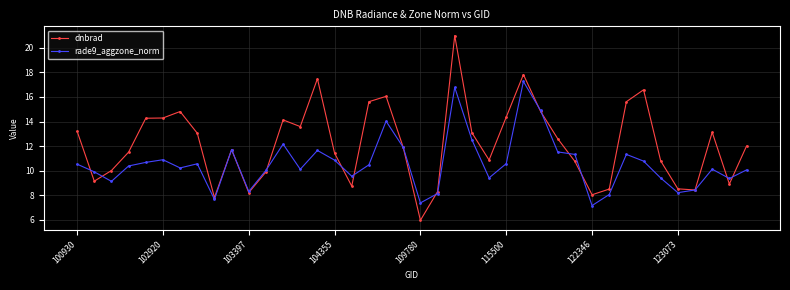

True or false: dnbrad has more than 2 points higher than both neighbors.

True